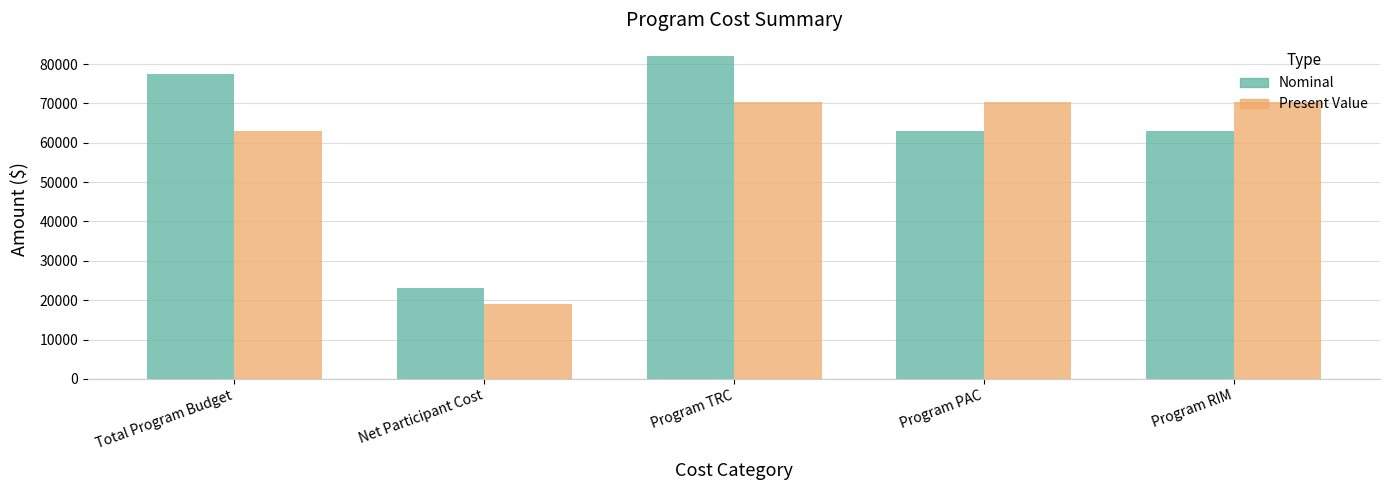

Which category has the highest value in the Nominal series?

Program TRC